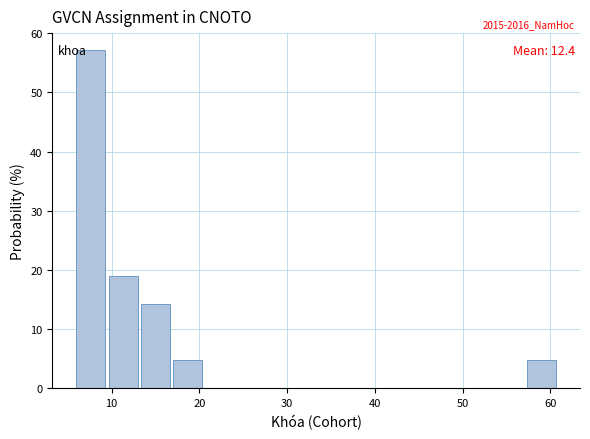

Around what value on the x-axis is the tallest bar? Give the approximate position of its centre, as read against the axis.

8